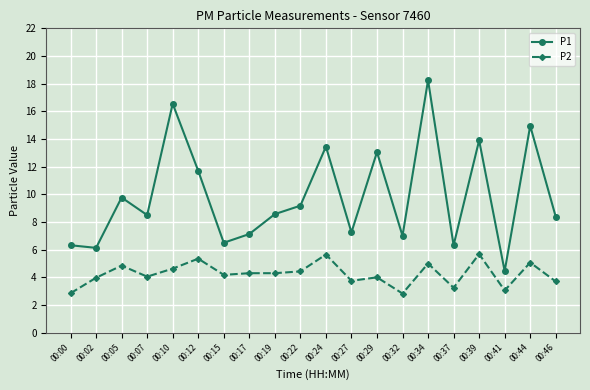

What is the difference between the maximum and minimum values in the P1 series?

13.8